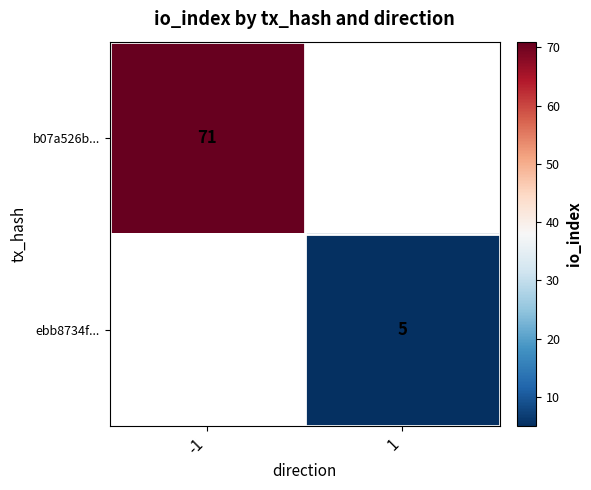

The value of ebb8734f... at 1 is 1. True or false?

False